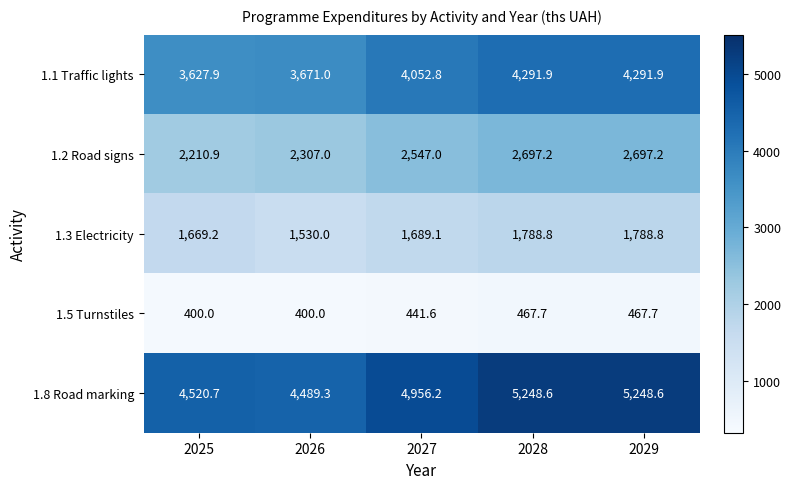

How many data points does each series have?

5